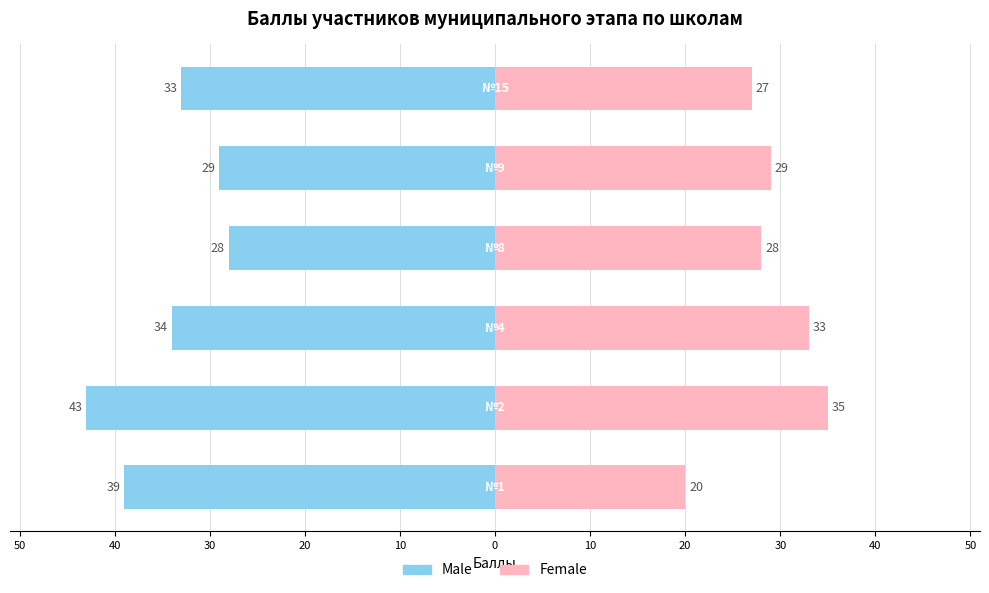

What is the average value of the Female series?

29